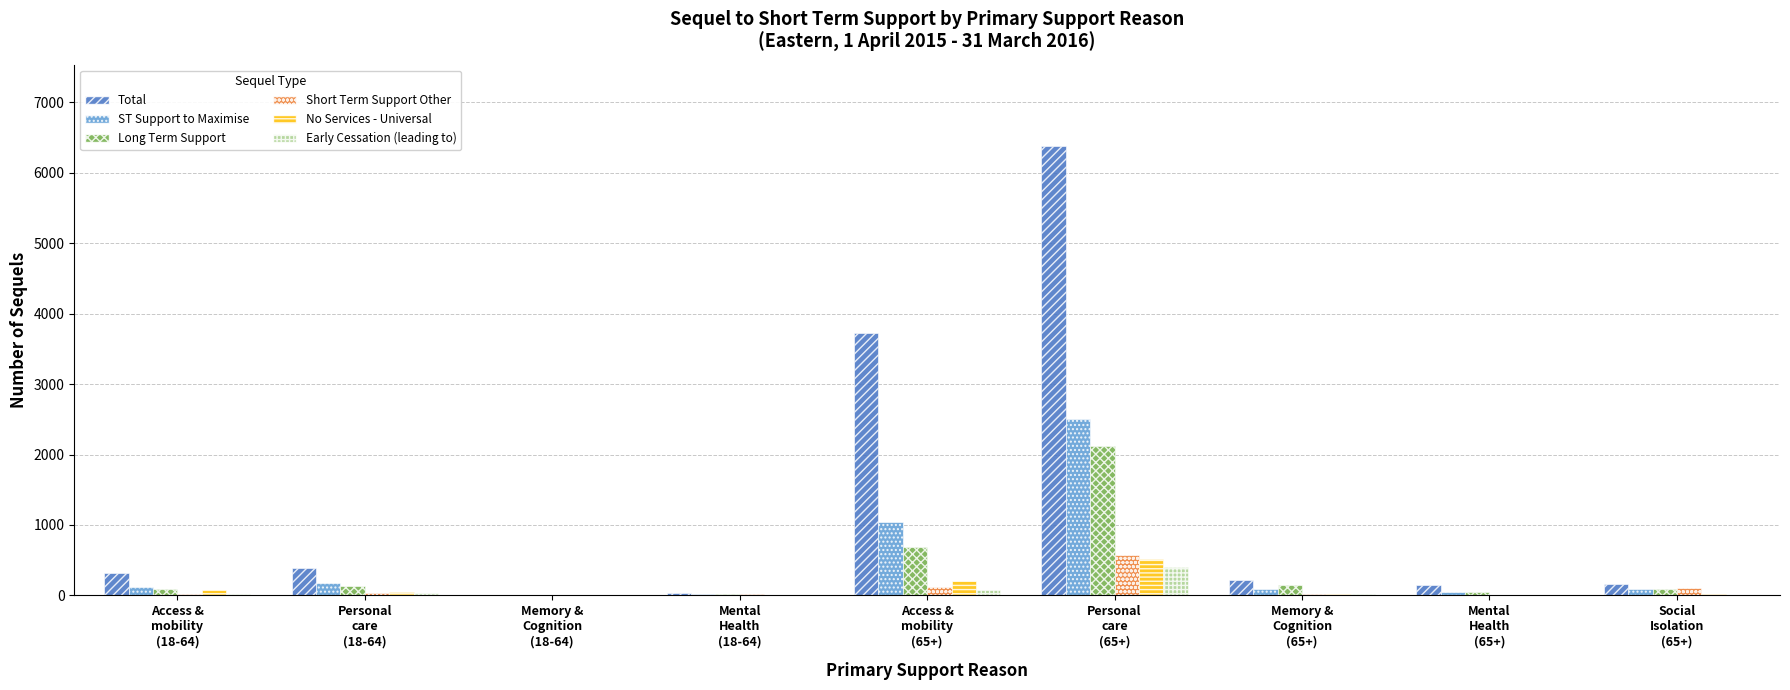

What is the maximum value shown in the chart?

6385